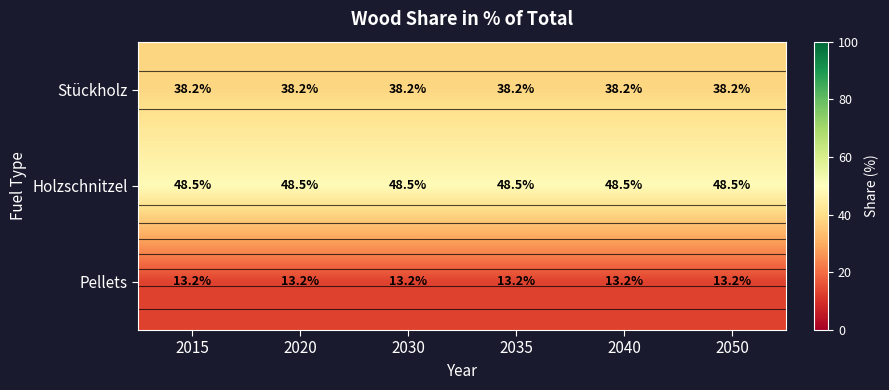

Between 2050 and 2020, which is larger?

2050